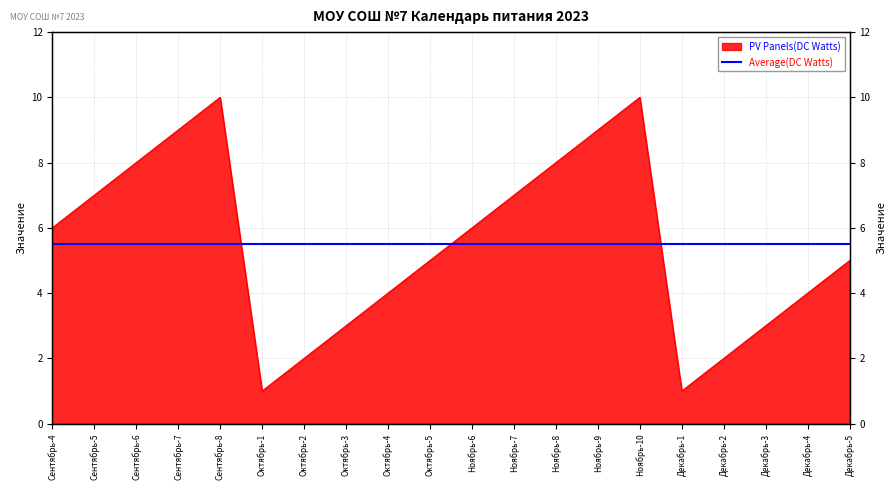

List the labels in order of value, smallest first.

Октябрь-1, Декабрь-1, Октябрь-2, Декабрь-2, Октябрь-3, Декабрь-3, Октябрь-4, Декабрь-4, Октябрь-5, Декабрь-5, Сентябрь-4, Ноябрь-6, Сентябрь-5, Ноябрь-7, Сентябрь-6, Ноябрь-8, Сентябрь-7, Ноябрь-9, Сентябрь-8, Ноябрь-10